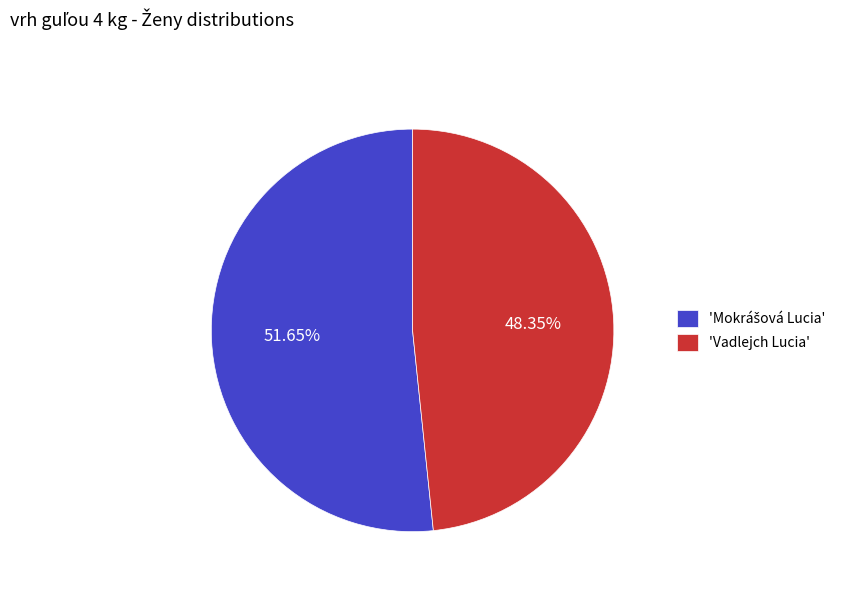

Is there a majority slice in this chart?

Yes